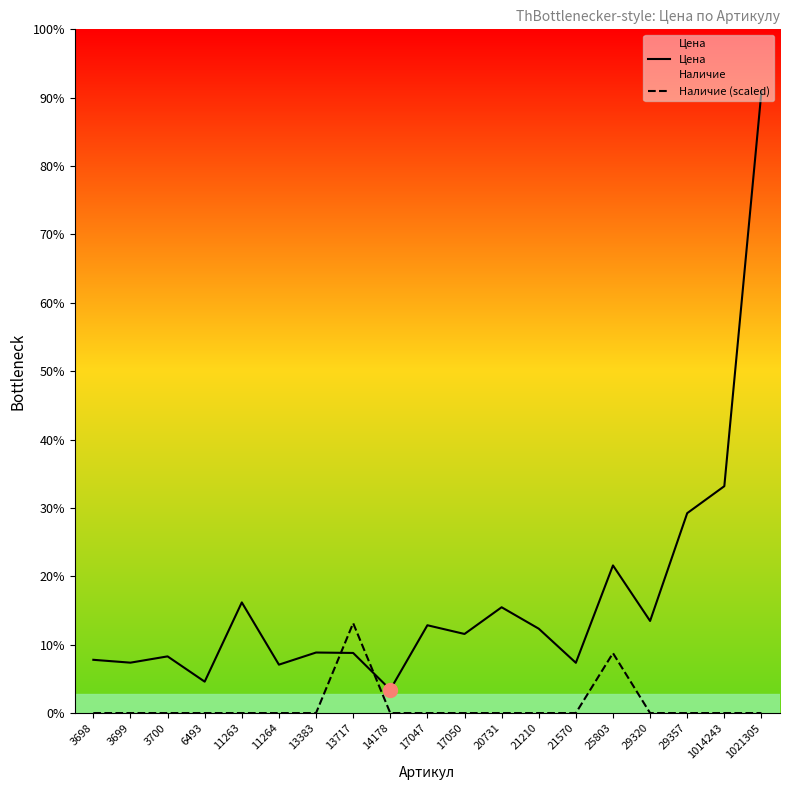

Reading left to right, transcribe all the data shown in this chart.

Цена: 3698=373.0	3699=353.0	3700=397.0	6493=220.0	11263=775.0	11264=339.0	13383=424.0	13717=421.0	14178=164.0	17047=615.0	17050=554.0	20731=741.0	21210=591.0	21570=352.0	25803=1034.0	29320=645.0	29357=1400.0	1014243=1589.0	1021305=4353.0
Наличие (scaled): 3698=0.0	3699=0.0	3700=0.0	6493=0.0	11263=0.0	11264=0.0	13383=0.0	13717=629.6	14178=0.0	17047=0.0	17050=0.0	20731=0.0	21210=0.0	21570=0.0	25803=419.8	29320=0.0	29357=0.0	1014243=0.0	1021305=0.0